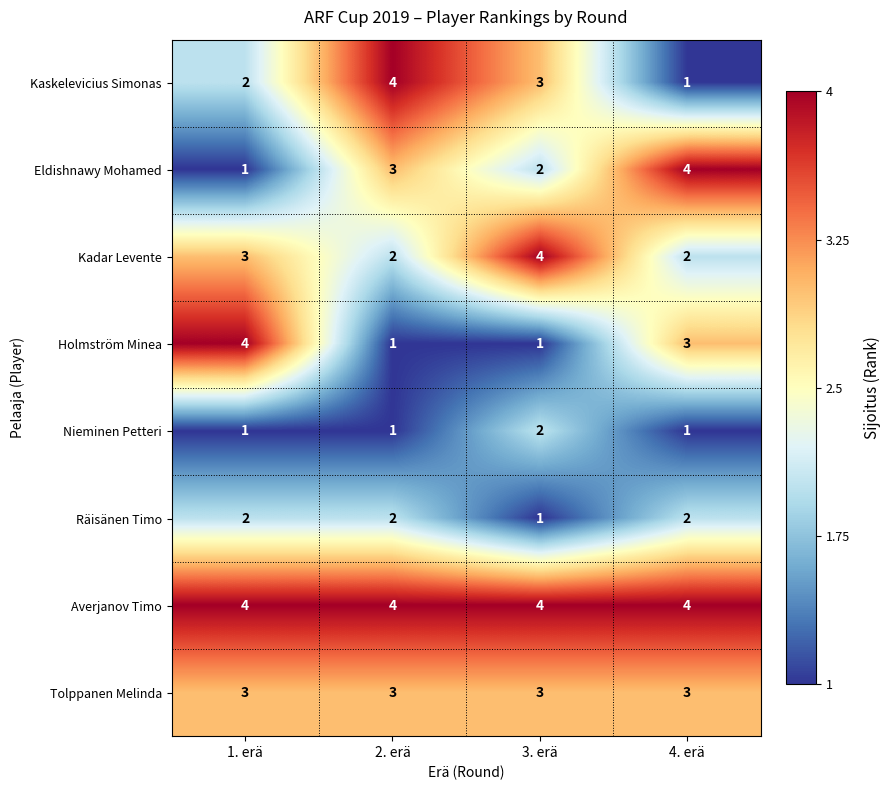

What is the spread (max minus min) of values at 3. erä?

3